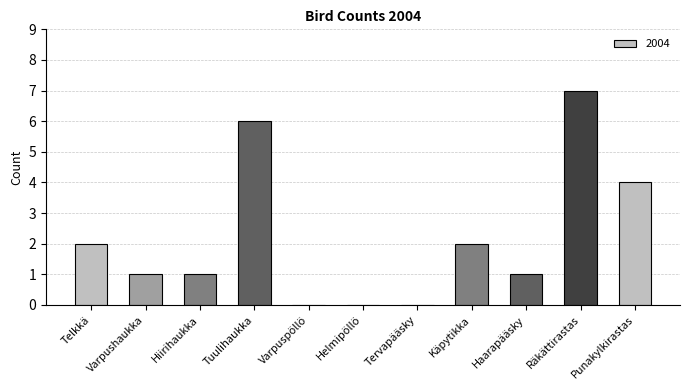

Read the value at Räkättirastas.

7